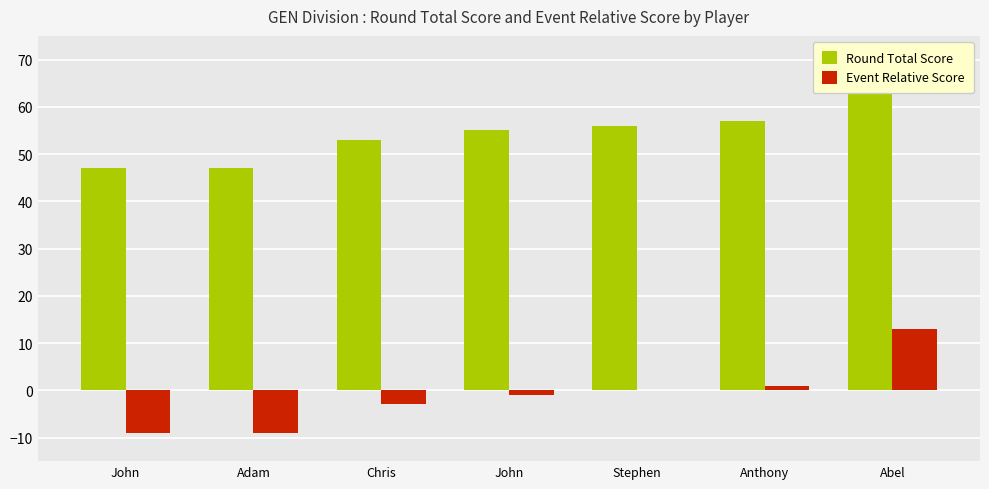

What is the label of the 7th bar from the left?

Abel